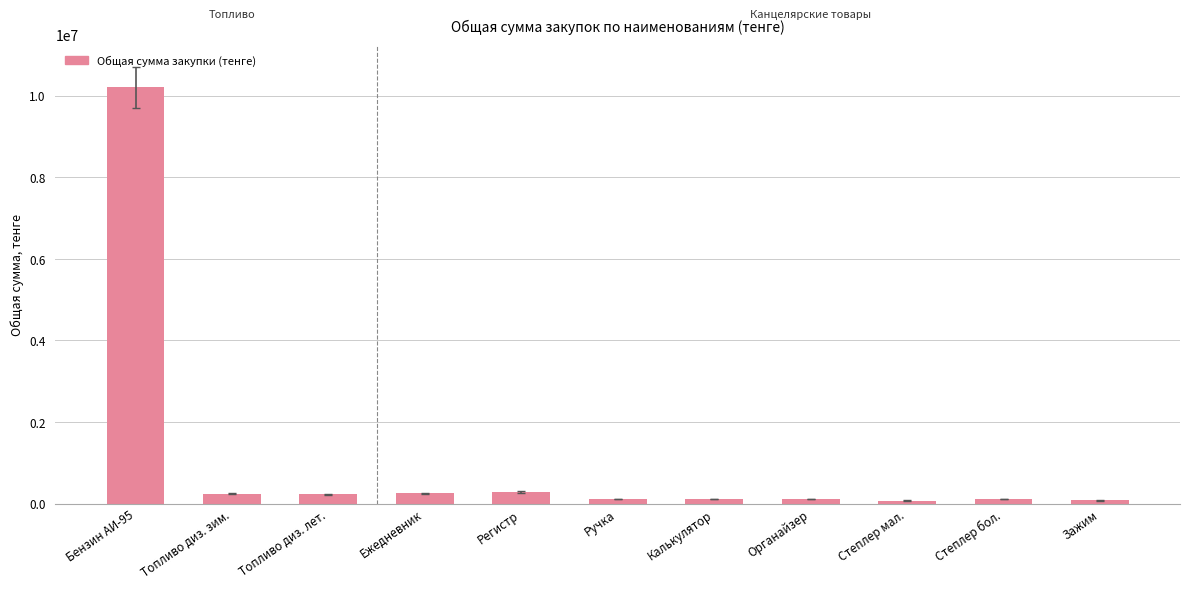

Which label corresponds to the largest value in the chart?

Бензин АИ-95